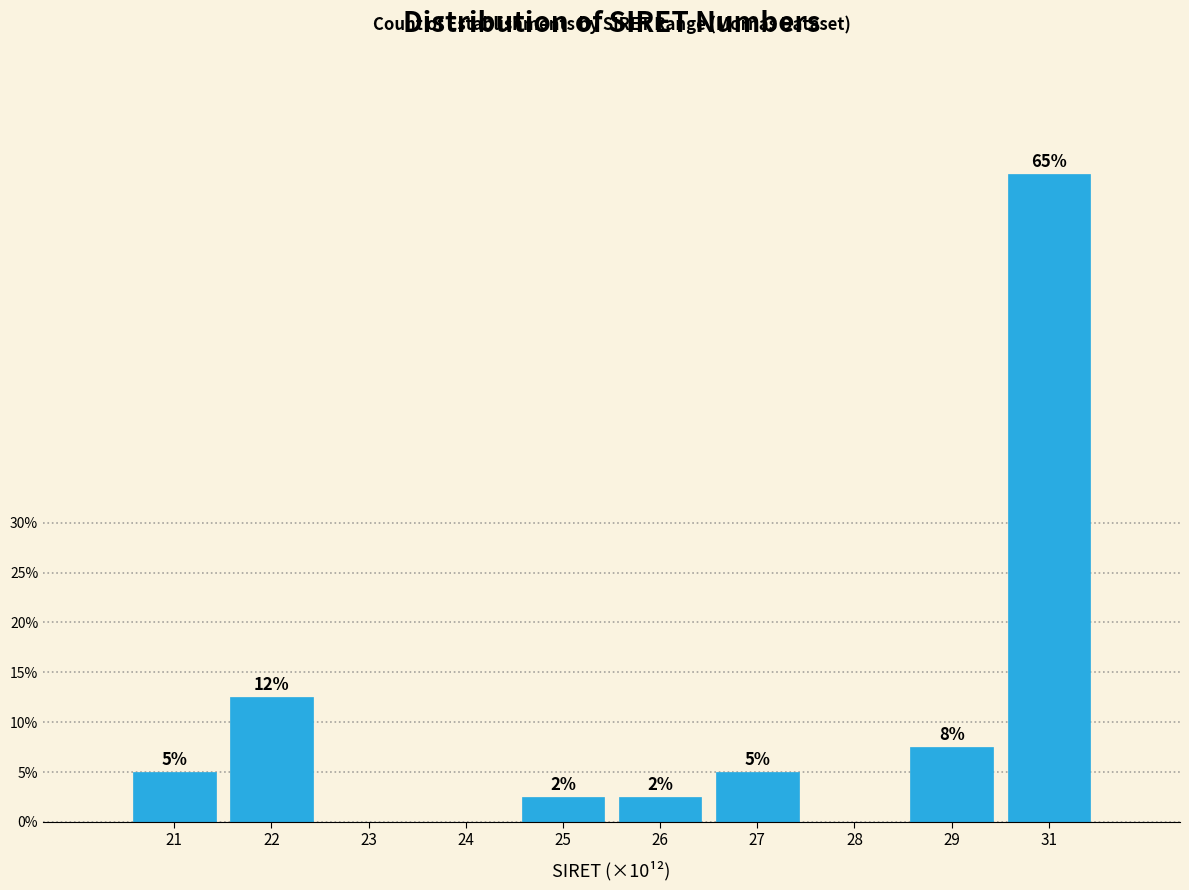

Are the bars horizontal?

No